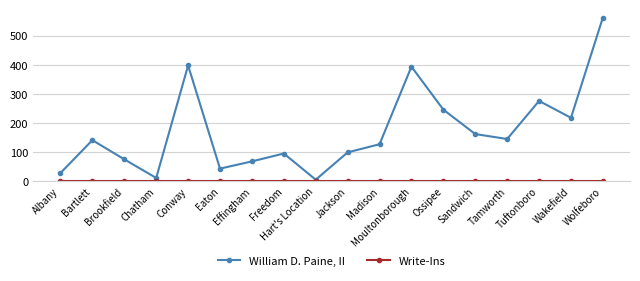

Which series has the largest total across all categories?

William D. Paine, II